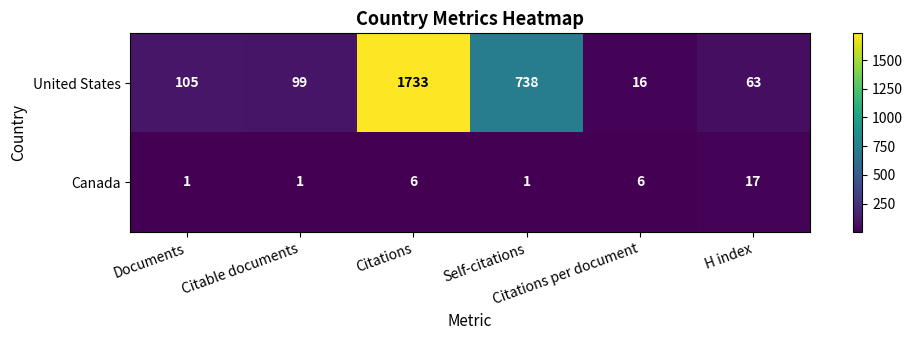

Count the Canada values in the range 1 to 6.

5